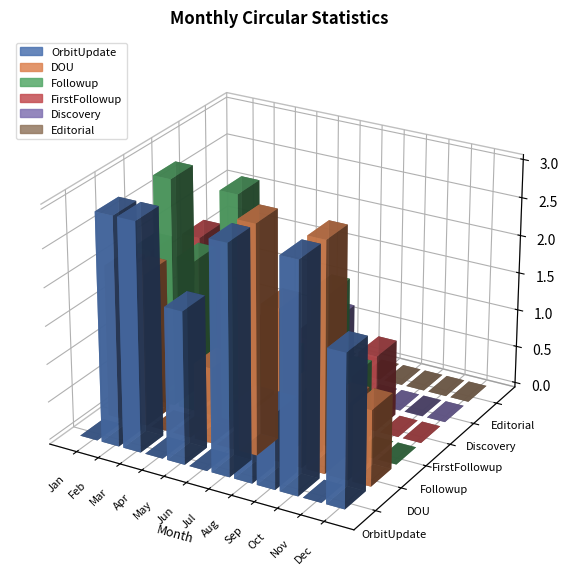

How many bars are there in total?

72